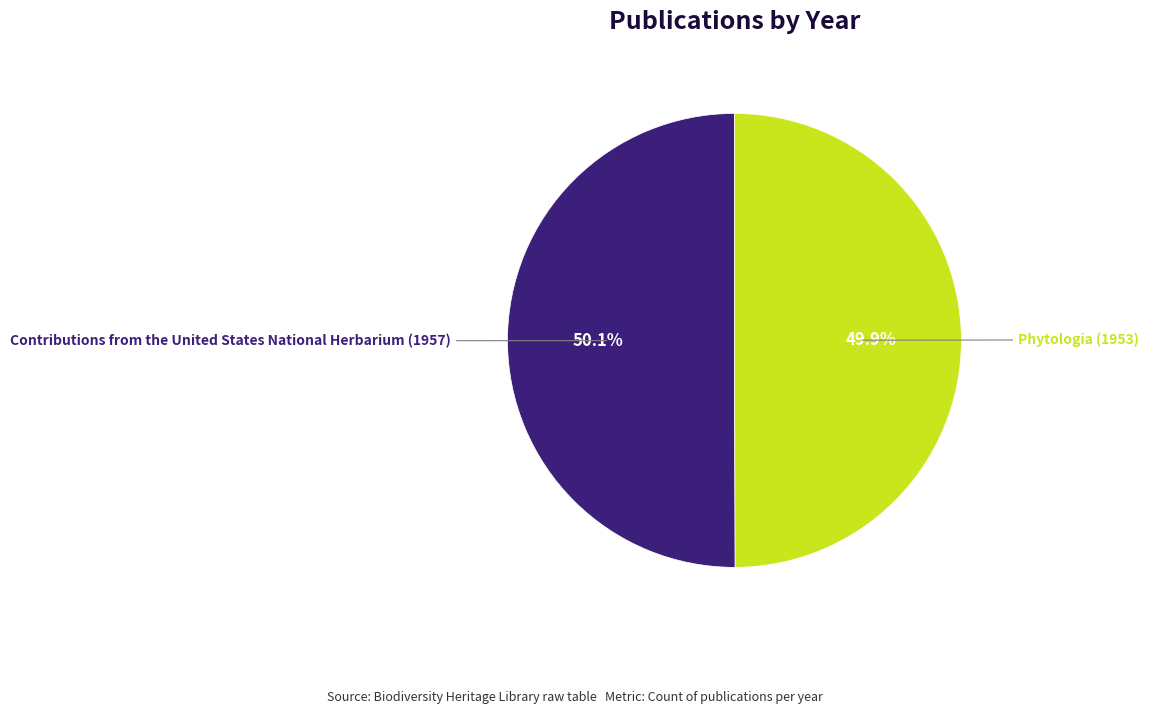

Is there a majority slice in this chart?

Yes